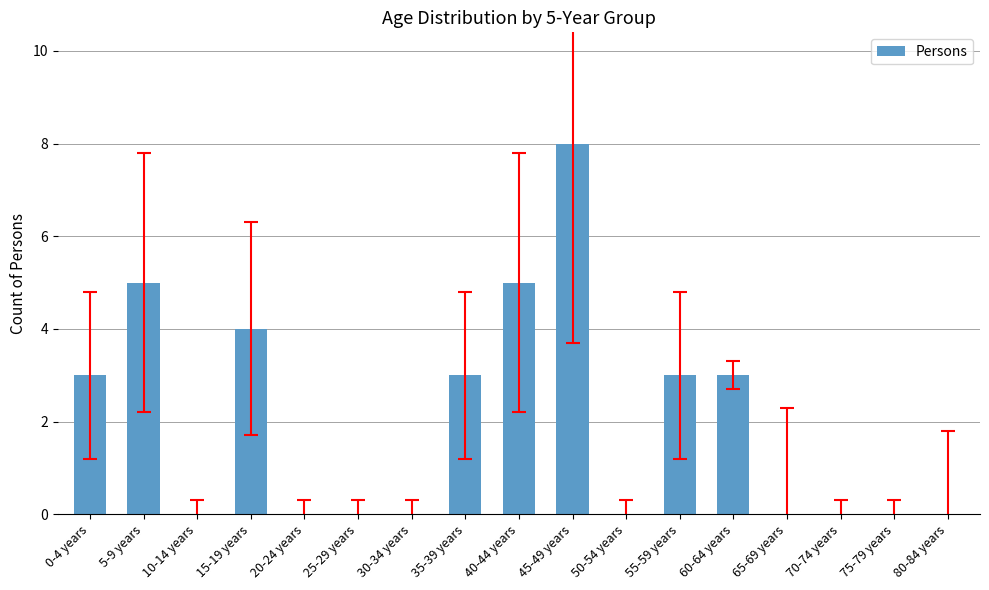

What is the maximum value shown in the chart?

8